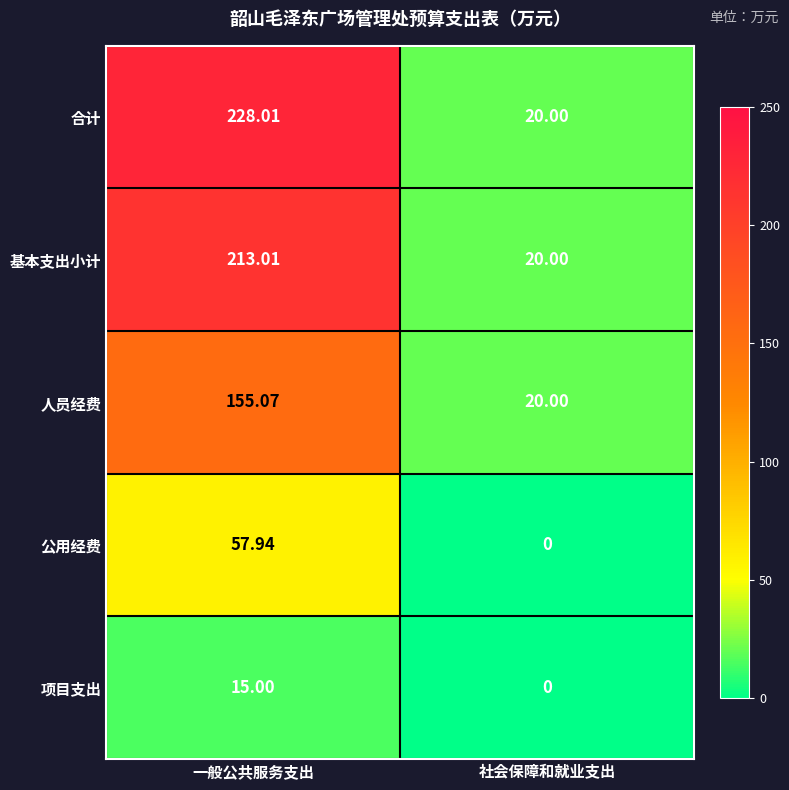

List the labels in order of 项目支出 value, largest first.

一般公共服务支出, 社会保障和就业支出